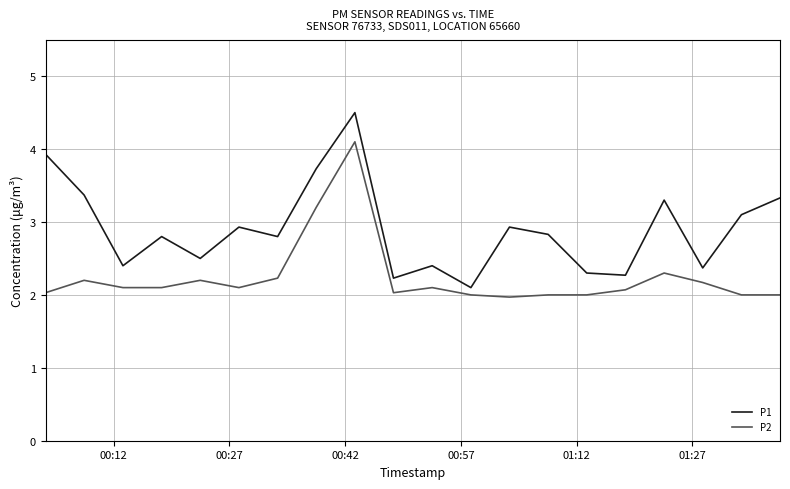

Reading left to right, list all the values displayed in this chart.

P1: 3.9	3.4	2.4	2.8	2.5	2.9	2.8	3.7	4.5	2.2	2.4	2.1	2.9	2.8	2.3	2.3	3.3	2.4	3.1	3.3
P2: 2.0	2.2	2.1	2.1	2.2	2.1	2.2	3.2	4.1	2.0	2.1	2.0	2.0	2.0	2.0	2.1	2.3	2.2	2.0	2.0